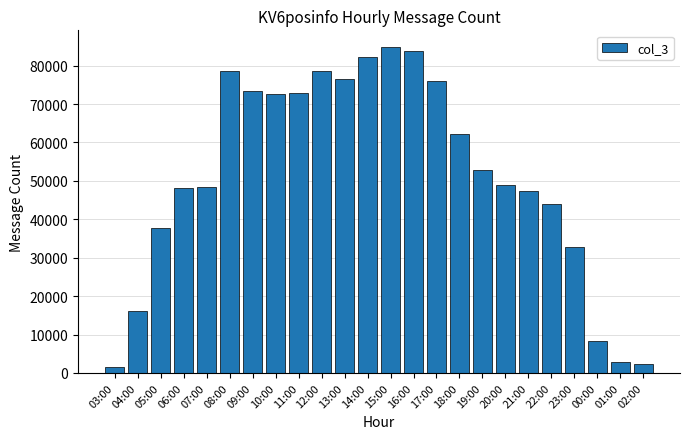

Approximately how many times larger is the value at 07:00 compared to 05:00?

1.3